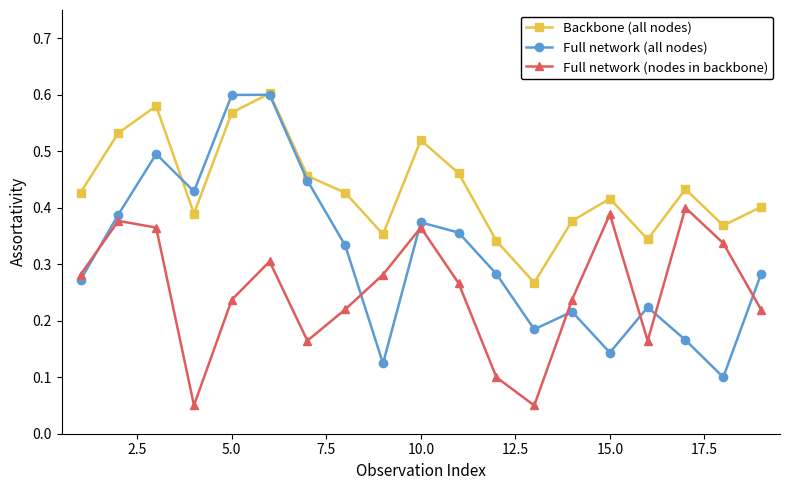

How many lines are shown in the chart?

3